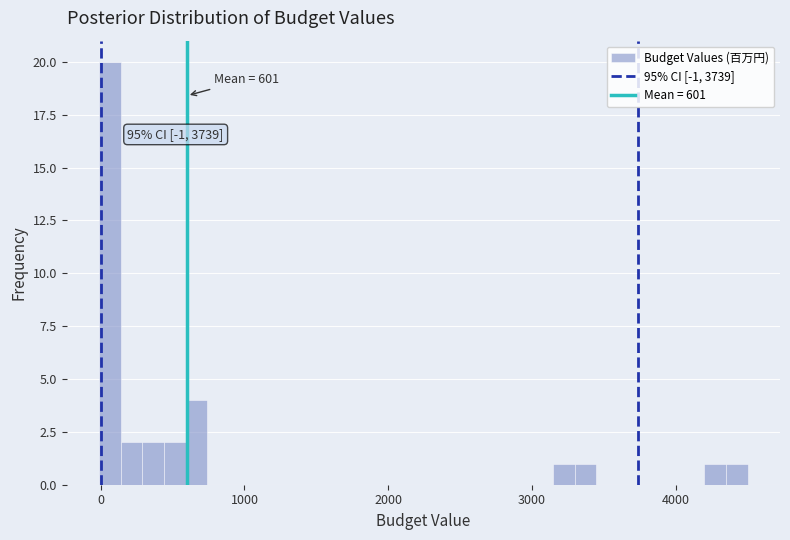

Read against the x-axis, roughly where is the centre of the tallest bar?

100